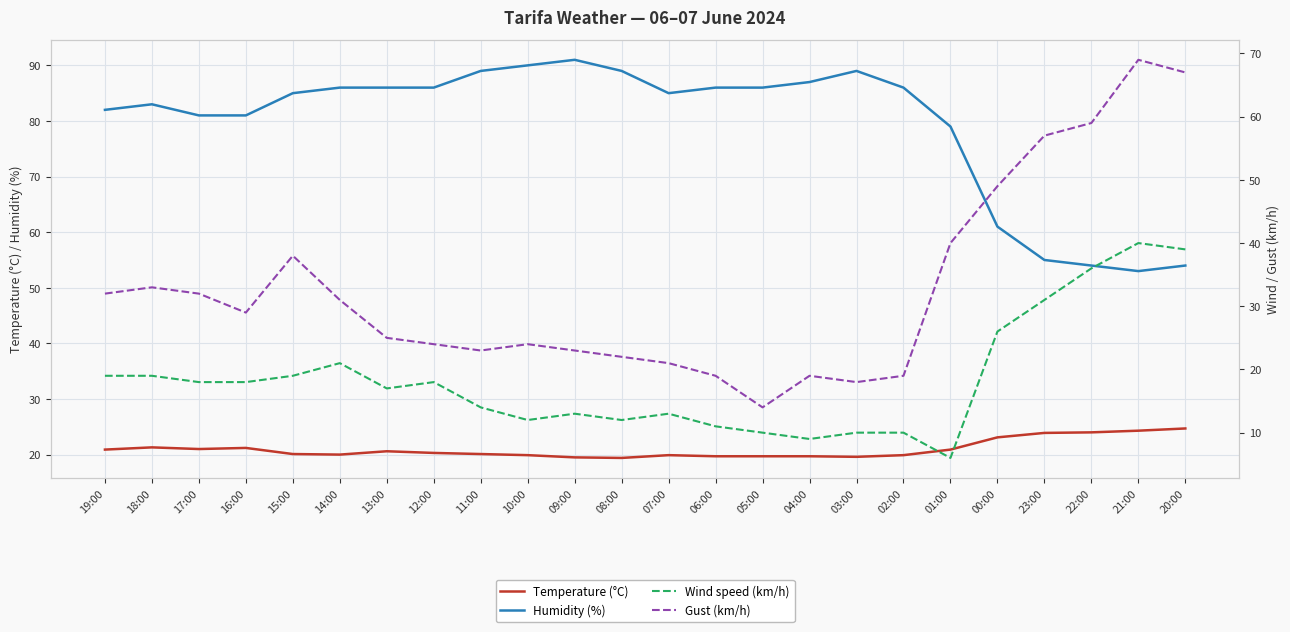

Reading right to left, what are all the values shown in this chart?

Temperature (°C): 24.7	24.3	24.0	23.9	23.1	20.9	19.9	19.6	19.7	19.7	19.7	19.9	19.4	19.5	19.9	20.1	20.3	20.6	20.0	20.1	21.2	21.0	21.3	20.9
Humidity (%): 54.0	53.0	54.0	55.0	61.0	79.0	86.0	89.0	87.0	86.0	86.0	85.0	89.0	91.0	90.0	89.0	86.0	86.0	86.0	85.0	81.0	81.0	83.0	82.0
Wind speed (km/h): 39.0	40.0	36.0	31.0	26.0	6.0	10.0	10.0	9.0	10.0	11.0	13.0	12.0	13.0	12.0	14.0	18.0	17.0	21.0	19.0	18.0	18.0	19.0	19.0
Gust (km/h): 67.0	69.0	59.0	57.0	49.0	40.0	19.0	18.0	19.0	14.0	19.0	21.0	22.0	23.0	24.0	23.0	24.0	25.0	31.0	38.0	29.0	32.0	33.0	32.0